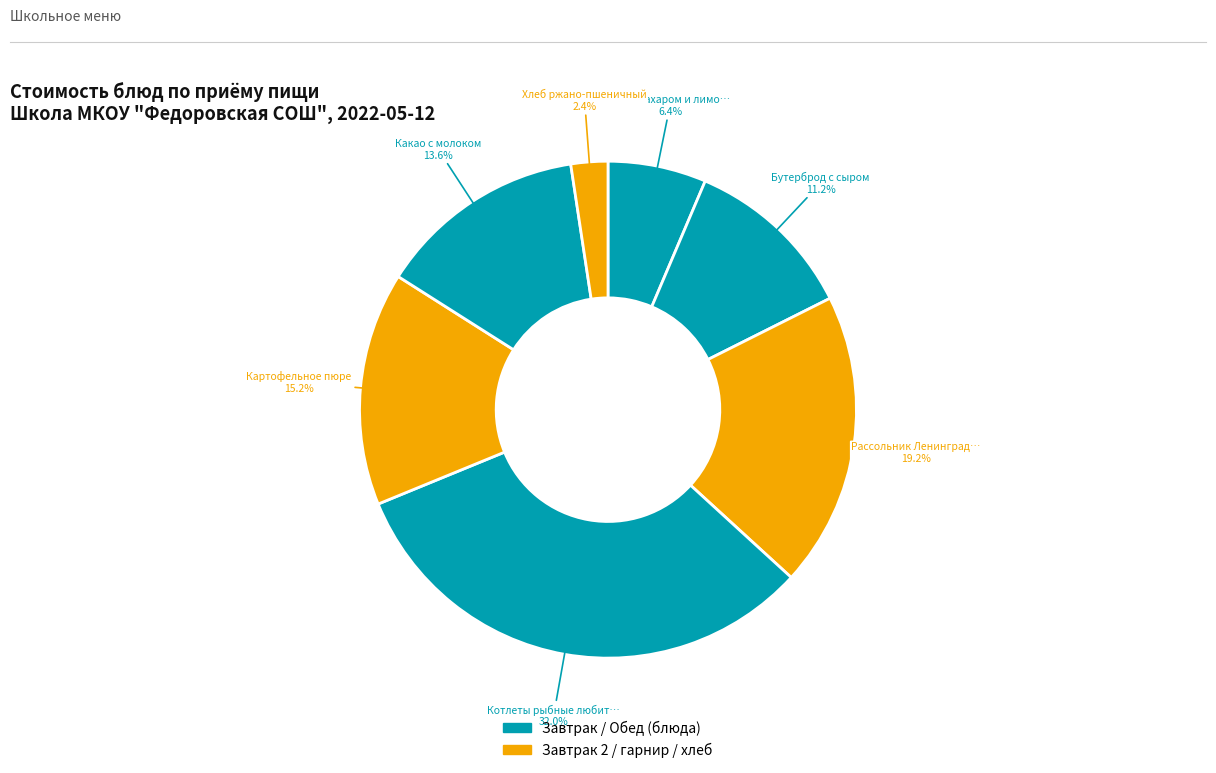

How many slices are in this pie chart?

7